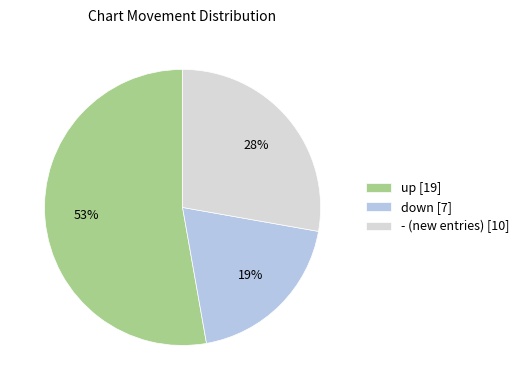

Which slice is the largest?

up